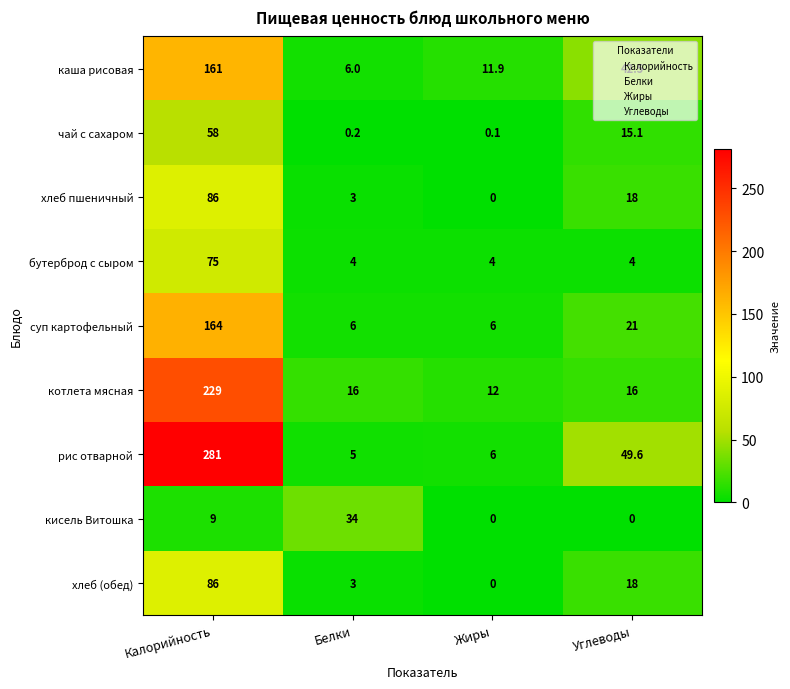

Is it true that котлета мясная equals 16.0 at Углеводы?

True